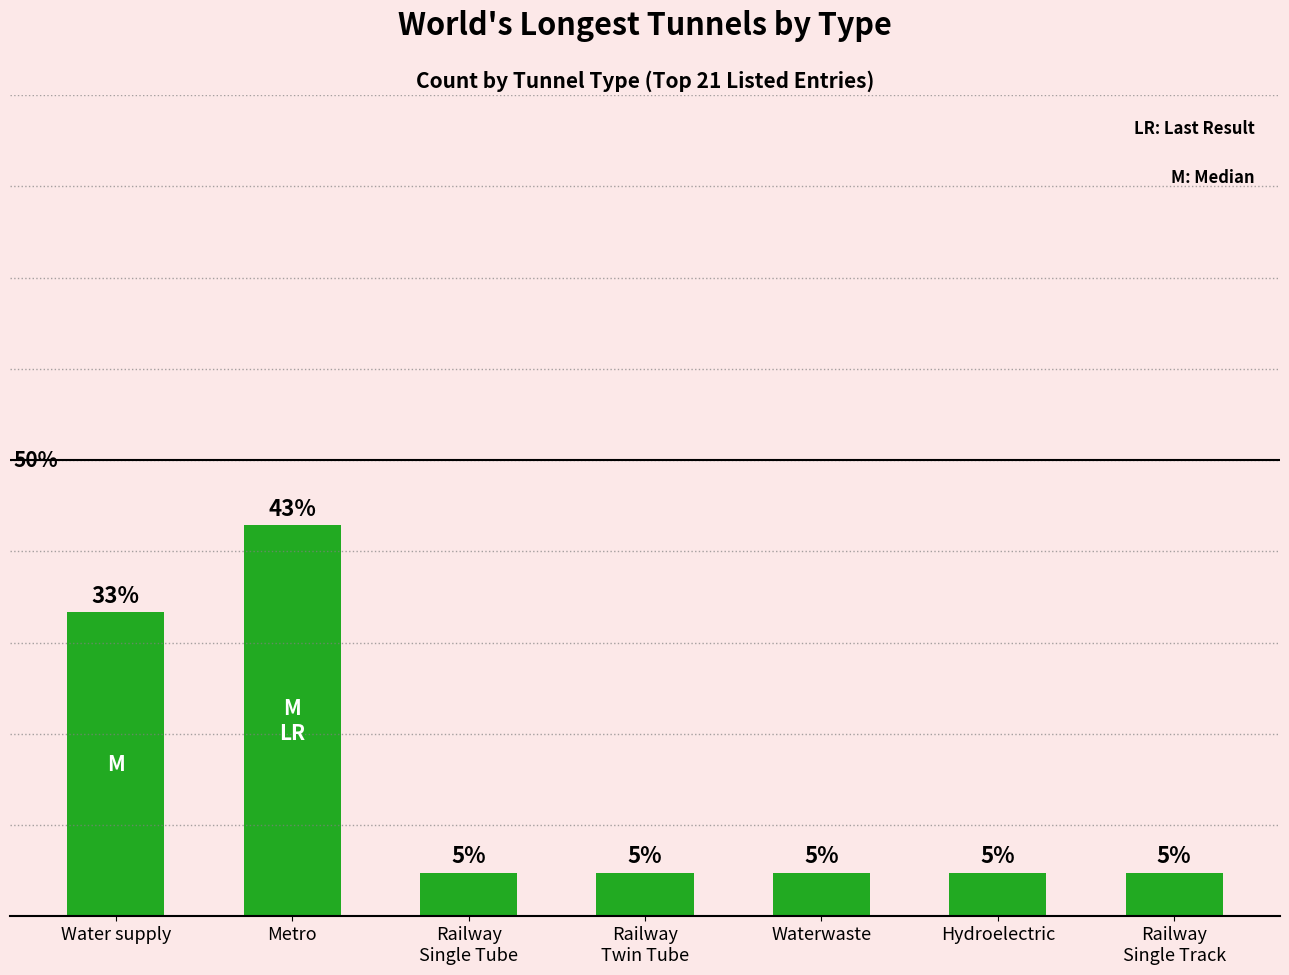

Does the chart contain any negative values?

No